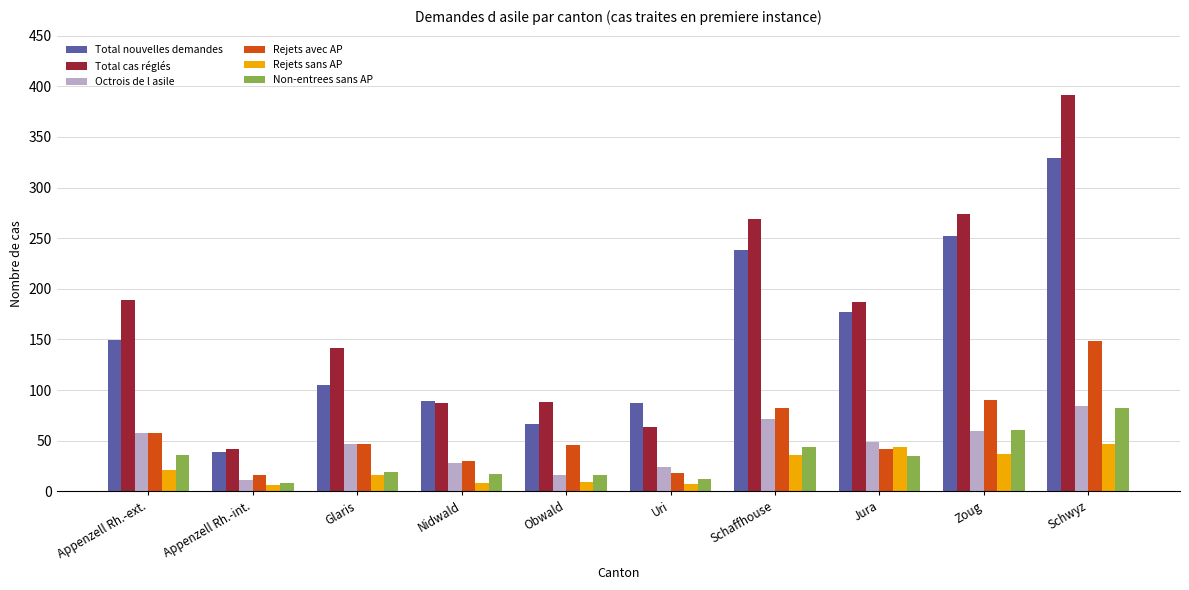

What is the spread (max minus min) of values at Obwald?

79